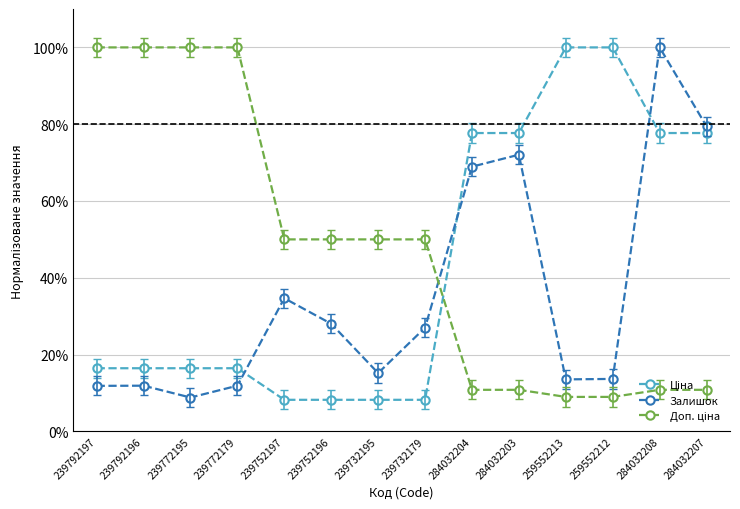

Does the chart have visible grid lines?

Yes